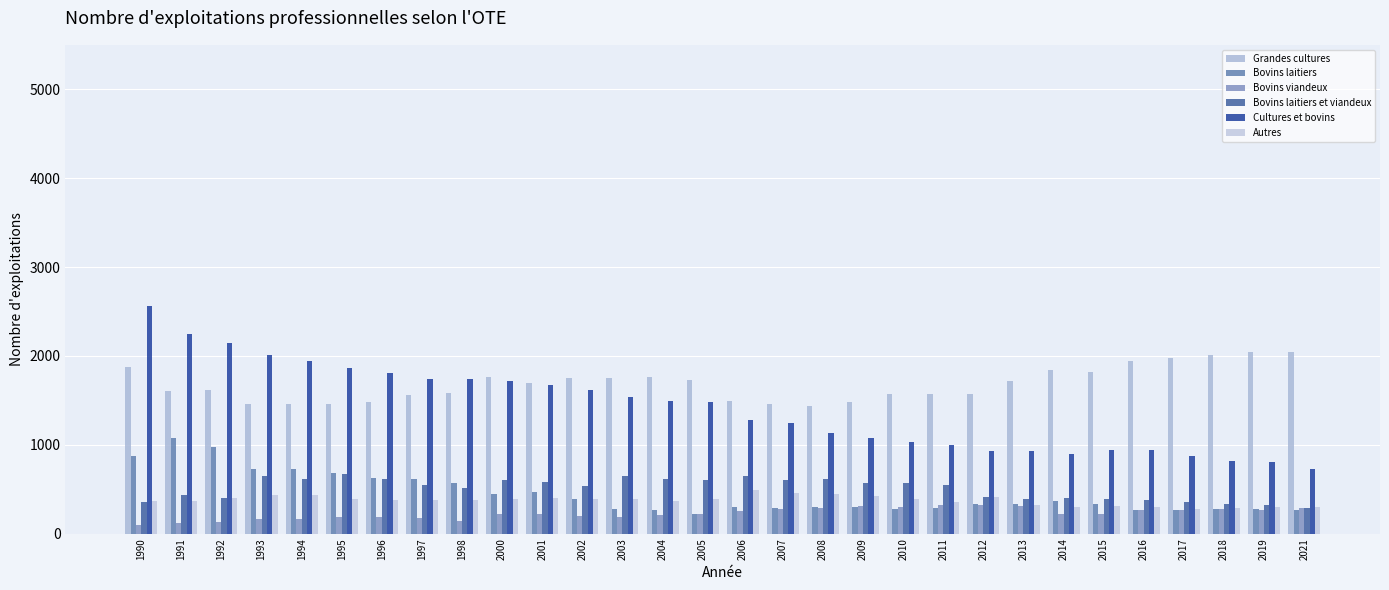

What are all the series names shown in the legend?

Grandes cultures, Bovins laitiers, Bovins viandeux, Bovins laitiers et viandeux, Cultures et bovins, Autres